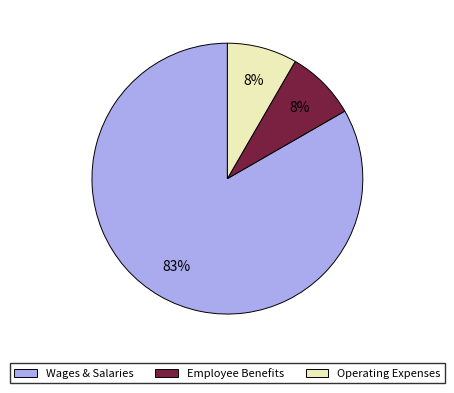

Is there a majority slice in this chart?

Yes